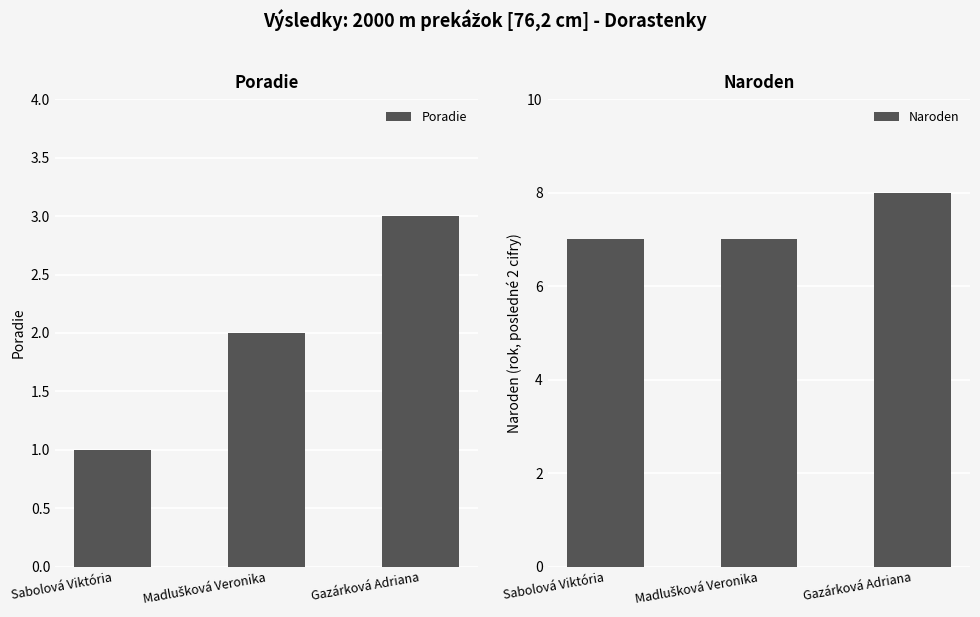

What is the label of the 3rd bar from the right?

Sabolová Viktória